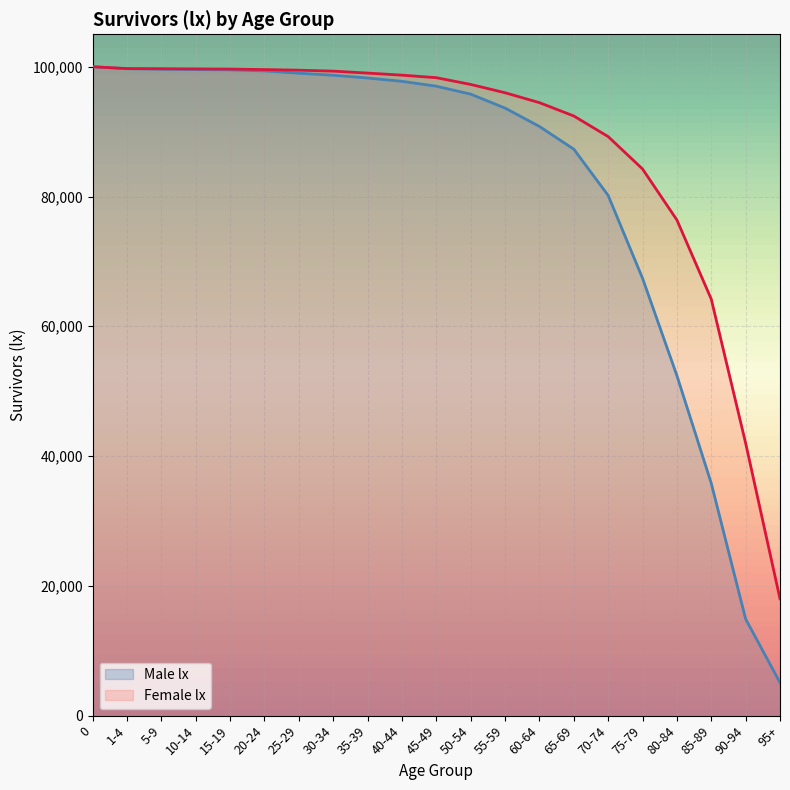

What is the total value across all series at 90-94?

56896